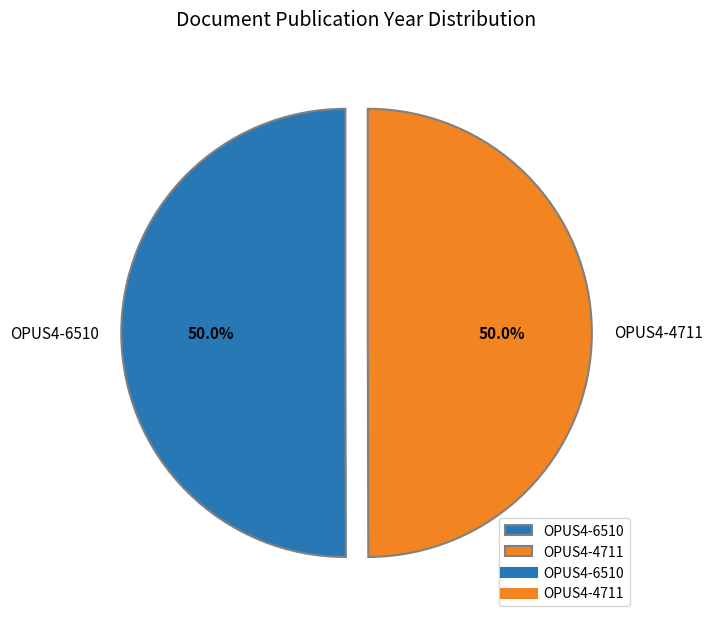

Approximately how many times larger is the value at OPUS4-4711 compared to OPUS4-6510?

1.0